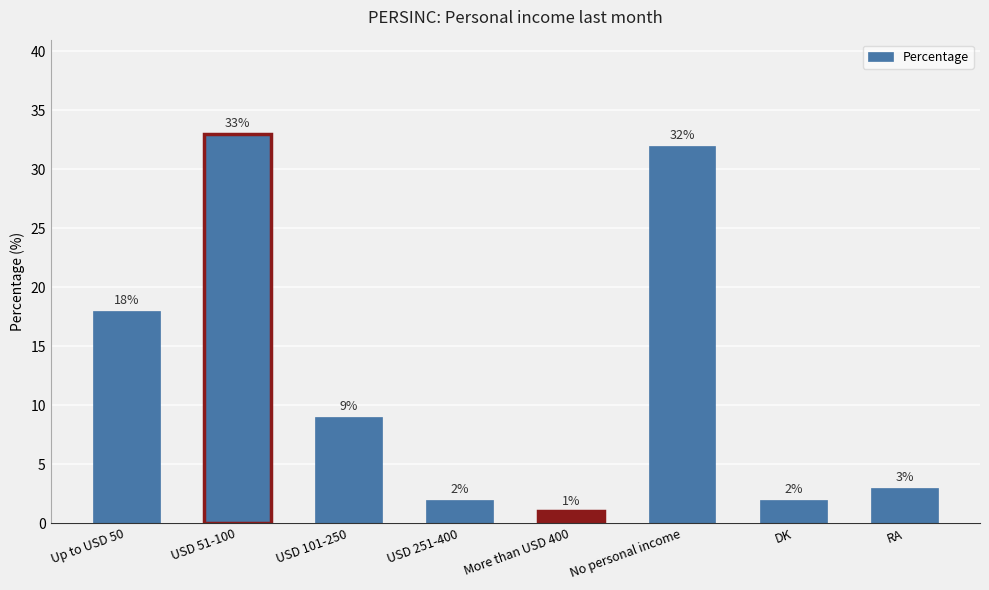

What is the difference between the maximum and minimum values?

32